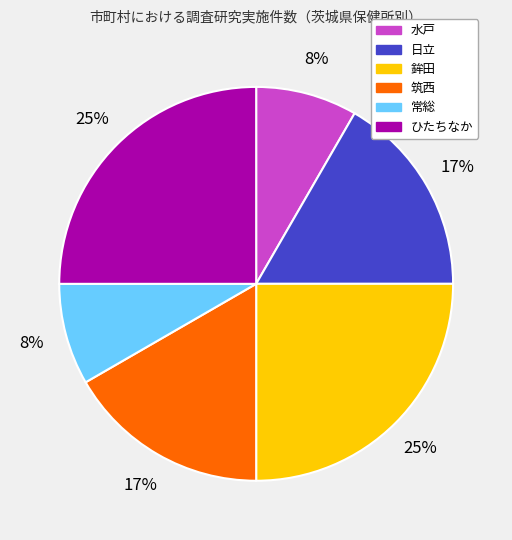

Which has a higher value, 常総 or 筑西?

筑西